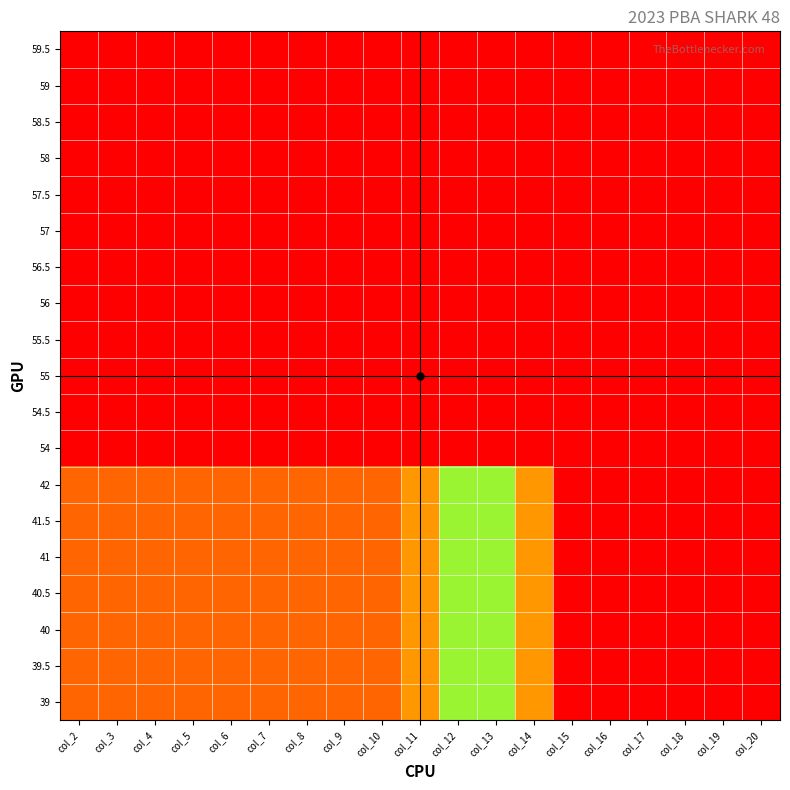

Reading left to right, what are all the values shown in this chart?

59.5: col_2=0	col_3=0	col_4=0	col_5=0	col_6=0	col_7=0	col_8=0	col_9=0	col_10=0	col_11=0	col_12=0	col_13=0	col_14=0	col_15=0	col_16=0	col_17=0	col_18=0	col_19=0	col_20=0
59: col_2=0	col_3=0	col_4=0	col_5=0	col_6=0	col_7=0	col_8=0	col_9=0	col_10=0	col_11=0	col_12=0	col_13=0	col_14=0	col_15=0	col_16=0	col_17=0	col_18=0	col_19=0	col_20=0
58.5: col_2=0	col_3=0	col_4=0	col_5=0	col_6=0	col_7=0	col_8=0	col_9=0	col_10=0	col_11=0	col_12=0	col_13=0	col_14=0	col_15=0	col_16=0	col_17=0	col_18=0	col_19=0	col_20=0
58: col_2=0	col_3=0	col_4=0	col_5=0	col_6=0	col_7=0	col_8=0	col_9=0	col_10=0	col_11=0	col_12=0	col_13=0	col_14=0	col_15=0	col_16=0	col_17=0	col_18=0	col_19=0	col_20=0
57.5: col_2=0	col_3=0	col_4=0	col_5=0	col_6=0	col_7=0	col_8=0	col_9=0	col_10=0	col_11=0	col_12=0	col_13=0	col_14=0	col_15=0	col_16=0	col_17=0	col_18=0	col_19=0	col_20=0
57: col_2=0	col_3=0	col_4=0	col_5=0	col_6=0	col_7=0	col_8=0	col_9=0	col_10=0	col_11=0	col_12=0	col_13=0	col_14=0	col_15=0	col_16=0	col_17=0	col_18=0	col_19=0	col_20=0
56.5: col_2=0	col_3=0	col_4=0	col_5=0	col_6=0	col_7=0	col_8=0	col_9=0	col_10=0	col_11=0	col_12=0	col_13=0	col_14=0	col_15=0	col_16=0	col_17=0	col_18=0	col_19=0	col_20=0
56: col_2=0	col_3=0	col_4=0	col_5=0	col_6=0	col_7=0	col_8=0	col_9=0	col_10=0	col_11=0	col_12=0	col_13=0	col_14=0	col_15=0	col_16=0	col_17=0	col_18=0	col_19=0	col_20=0
55.5: col_2=0	col_3=0	col_4=0	col_5=0	col_6=0	col_7=0	col_8=0	col_9=0	col_10=0	col_11=0	col_12=0	col_13=0	col_14=0	col_15=0	col_16=0	col_17=0	col_18=0	col_19=0	col_20=0
55: col_2=0	col_3=0	col_4=0	col_5=0	col_6=0	col_7=0	col_8=0	col_9=0	col_10=0	col_11=0	col_12=0	col_13=0	col_14=0	col_15=0	col_16=0	col_17=0	col_18=0	col_19=0	col_20=0
54.5: col_2=0	col_3=0	col_4=0	col_5=0	col_6=0	col_7=0	col_8=0	col_9=0	col_10=0	col_11=0	col_12=0	col_13=0	col_14=0	col_15=0	col_16=0	col_17=0	col_18=0	col_19=0	col_20=0
54: col_2=0	col_3=0	col_4=0	col_5=0	col_6=0	col_7=0	col_8=0	col_9=0	col_10=0	col_11=0	col_12=0	col_13=0	col_14=0	col_15=0	col_16=0	col_17=0	col_18=0	col_19=0	col_20=0
42: col_2=2	col_3=2	col_4=2	col_5=2	col_6=2	col_7=2	col_8=2	col_9=2	col_10=2	col_11=3	col_12=6	col_13=9	col_14=12	col_15=15	col_16=15	col_17=15	col_18=15	col_19=15	col_20=15
41.5: col_2=2	col_3=2	col_4=2	col_5=2	col_6=2	col_7=2	col_8=2	col_9=2	col_10=2	col_11=3	col_12=6	col_13=9	col_14=12	col_15=15	col_16=15	col_17=15	col_18=15	col_19=15	col_20=15
41: col_2=2	col_3=2	col_4=2	col_5=2	col_6=2	col_7=2	col_8=2	col_9=2	col_10=2	col_11=3	col_12=6	col_13=9	col_14=12	col_15=15	col_16=15	col_17=15	col_18=15	col_19=15	col_20=15
40.5: col_2=2	col_3=2	col_4=2	col_5=2	col_6=2	col_7=2	col_8=2	col_9=2	col_10=2	col_11=3	col_12=6	col_13=9	col_14=12	col_15=15	col_16=15	col_17=15	col_18=15	col_19=15	col_20=15
40: col_2=2	col_3=2	col_4=2	col_5=2	col_6=2	col_7=2	col_8=2	col_9=2	col_10=2	col_11=3	col_12=6	col_13=9	col_14=12	col_15=15	col_16=15	col_17=15	col_18=15	col_19=15	col_20=15
39.5: col_2=2	col_3=2	col_4=2	col_5=2	col_6=2	col_7=2	col_8=2	col_9=2	col_10=2	col_11=3	col_12=6	col_13=9	col_14=12	col_15=15	col_16=15	col_17=15	col_18=15	col_19=15	col_20=15
39: col_2=2	col_3=2	col_4=2	col_5=2	col_6=2	col_7=2	col_8=2	col_9=2	col_10=2	col_11=3	col_12=6	col_13=9	col_14=12	col_15=15	col_16=15	col_17=15	col_18=15	col_19=15	col_20=15